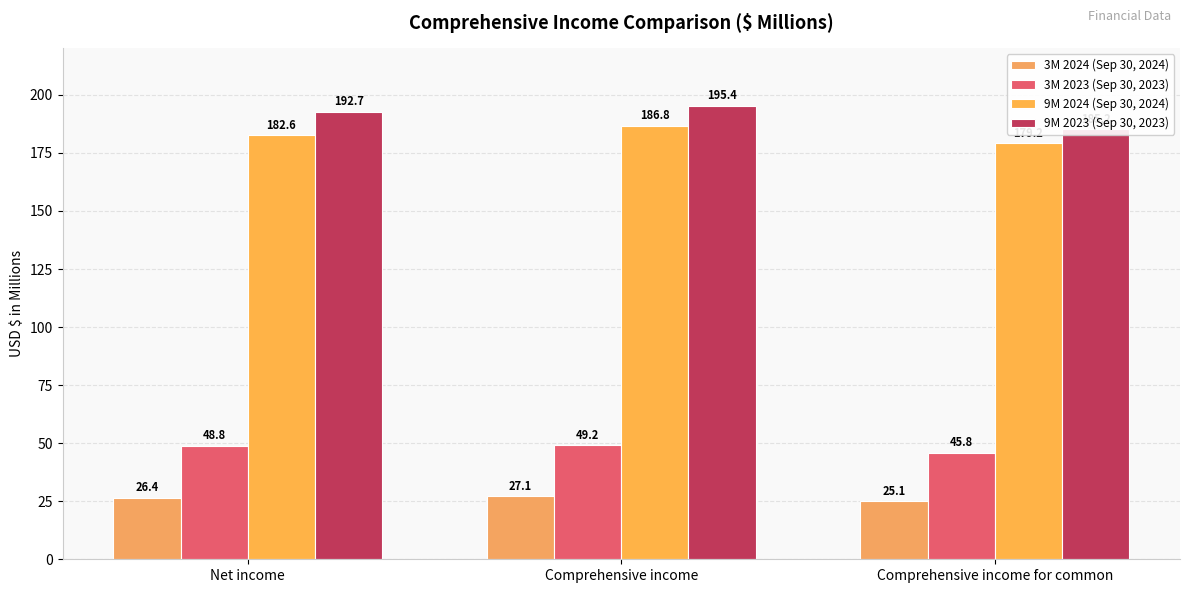

What is the minimum value shown in the chart?

25.1